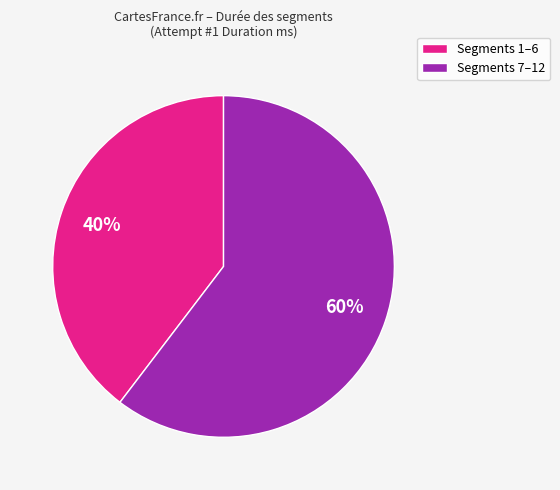

To the nearest percent, what is the average slice percentage?

50%